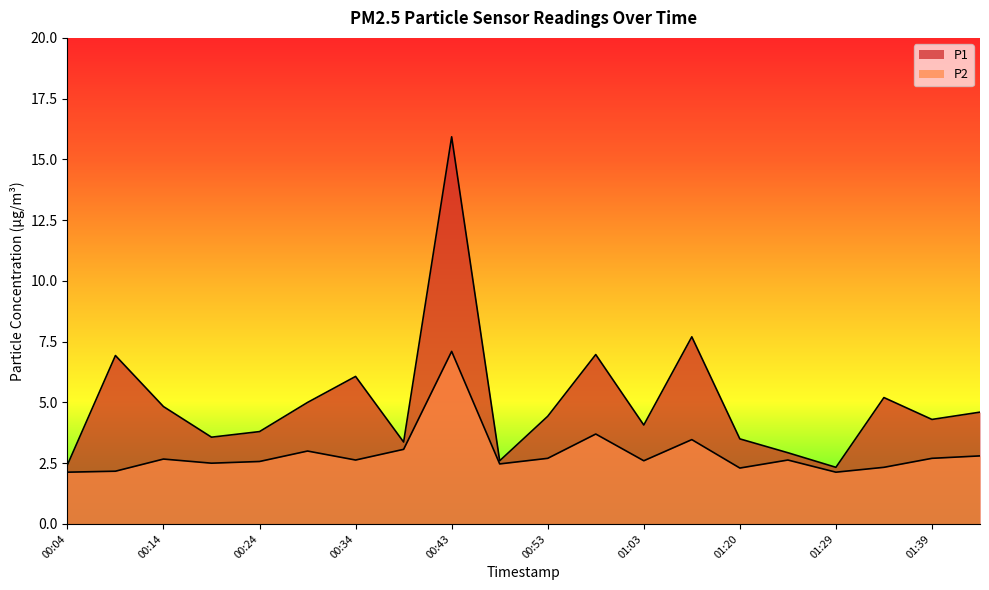

Which series changed the most between 00:53 and 01:29?

P1